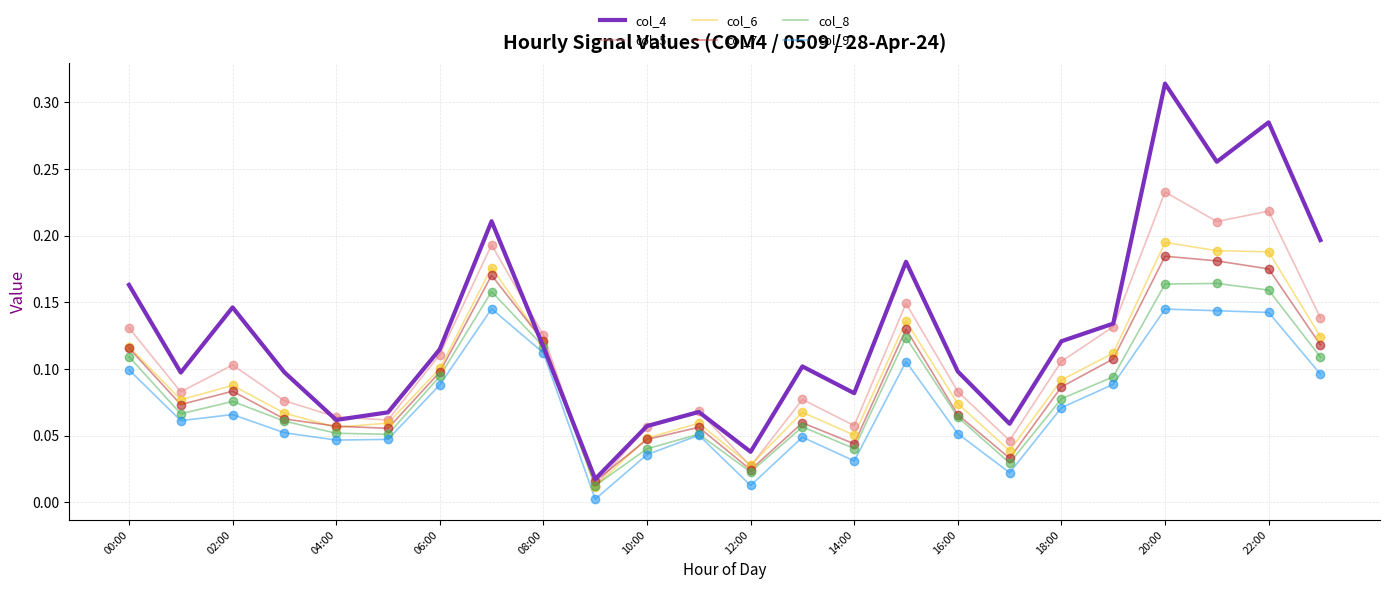

Which series has the largest total across all categories?

col_4